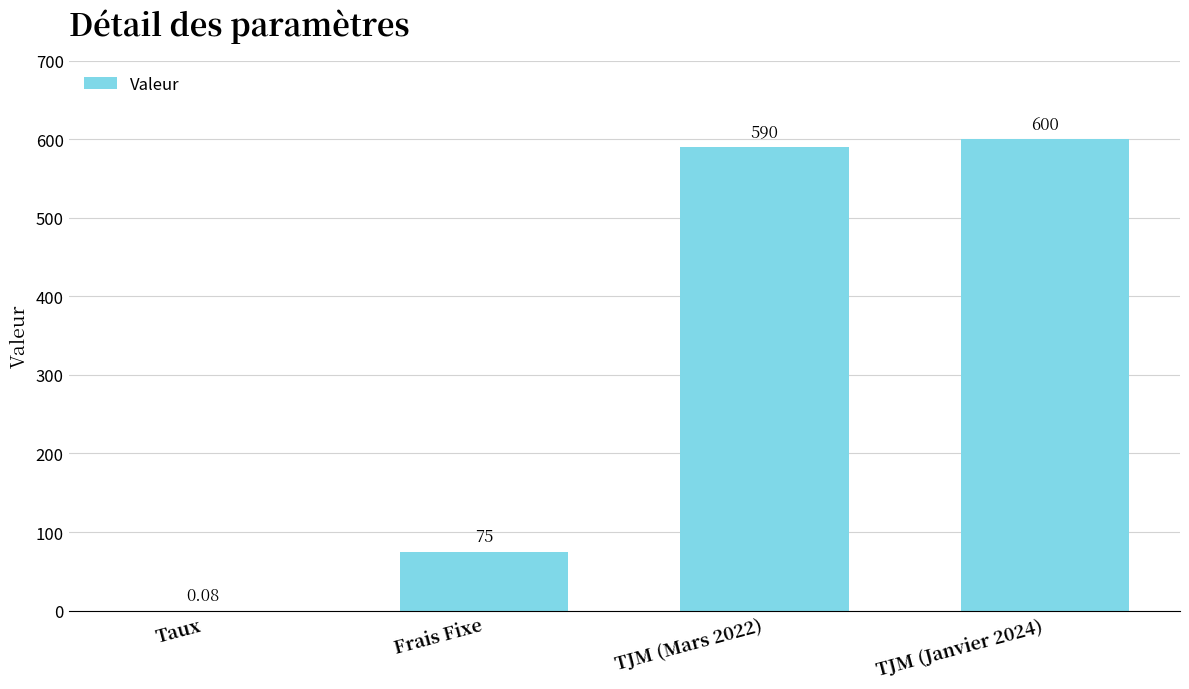

Are the bars grouped side by side (vs. stacked)?

No